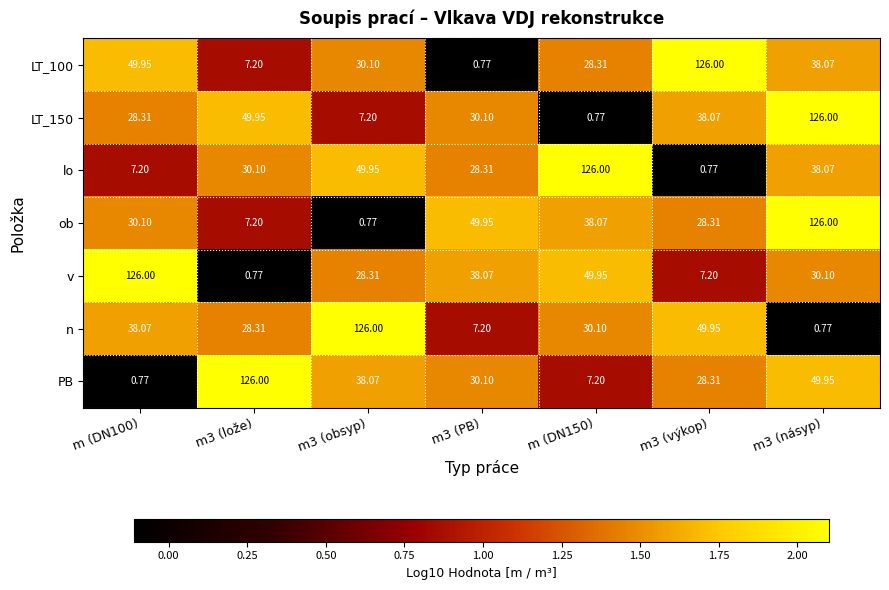

How many series are shown in this chart?

7